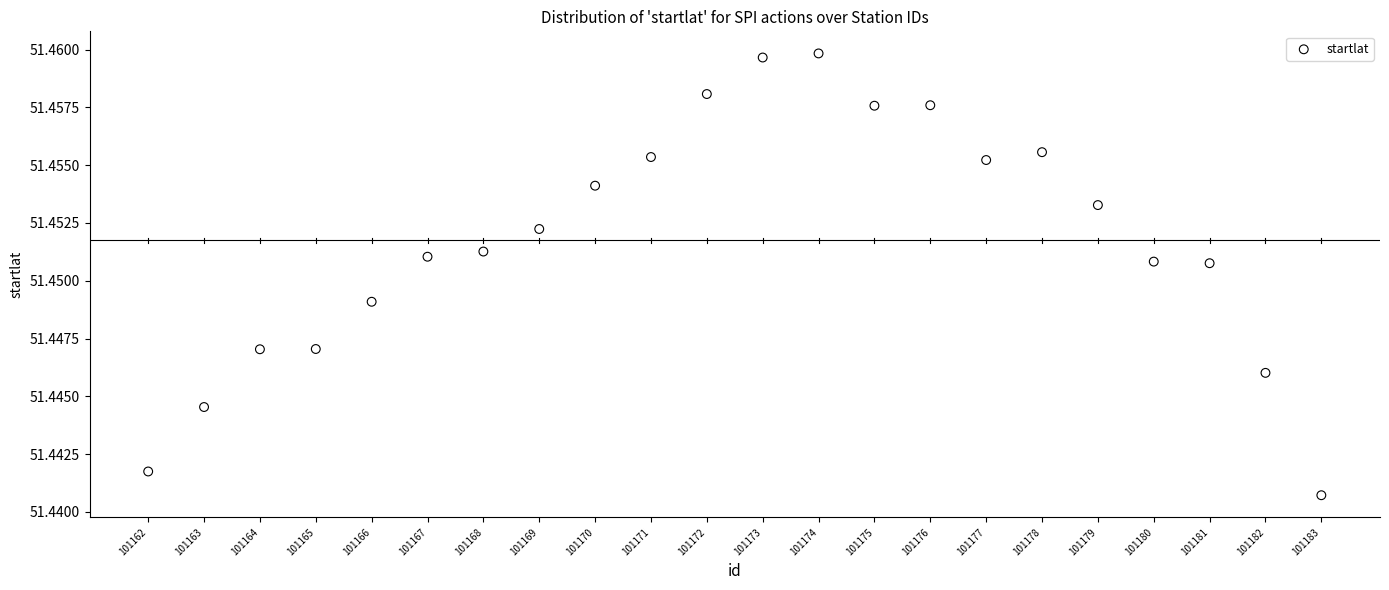

What is the range of X values (max minus min)?

21.0